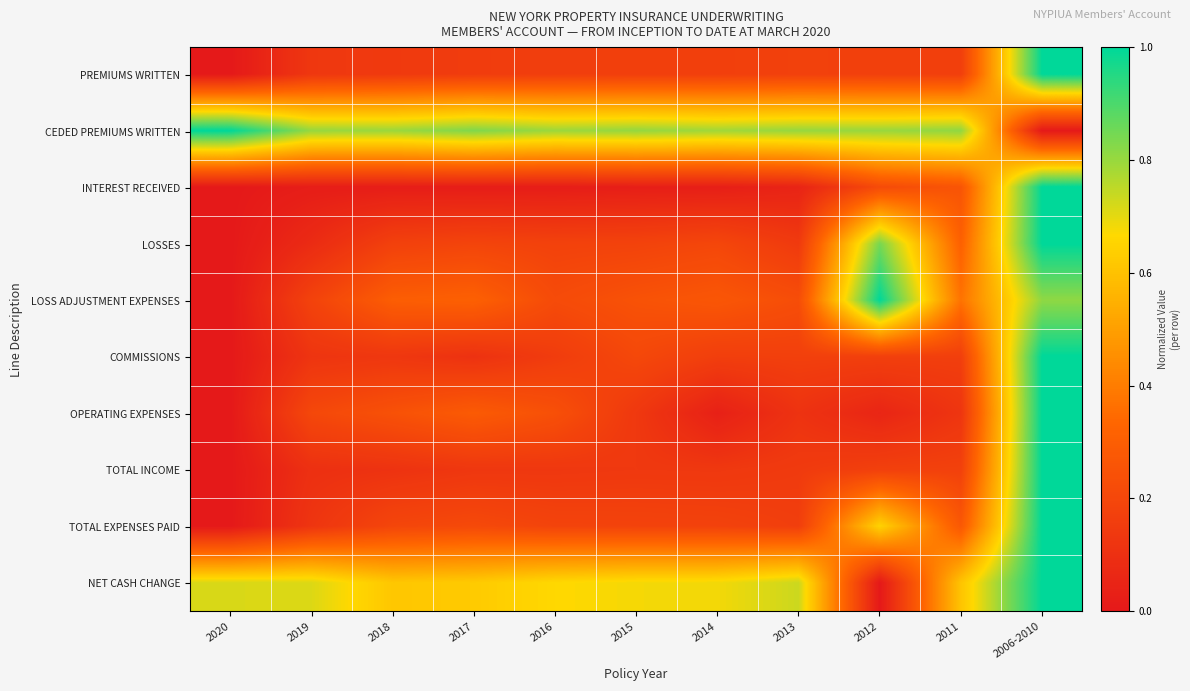

Reading left to right, list all the values displayed in this chart.

PREMIUMS WRITTEN: 2020=0.0	2019=0.1	2018=0.1	2017=0.2	2016=0.2	2015=0.2	2014=0.2	2013=0.2	2012=0.2	2011=0.2	2006-2010=1.0
CEDED PREMIUMS WRITTEN: 2020=1.0	2019=0.8	2018=0.8	2017=0.8	2016=0.8	2015=0.8	2014=0.8	2013=0.8	2012=0.8	2011=0.8	2006-2010=0.0
INTEREST RECEIVED: 2020=0.0	2019=0.0	2018=0.0	2017=0.0	2016=0.0	2015=0.0	2014=0.0	2013=0.0	2012=0.2	2011=0.3	2006-2010=1.0
LOSSES: 2020=0.0	2019=0.1	2018=0.2	2017=0.2	2016=0.2	2015=0.2	2014=0.2	2013=0.1	2012=0.8	2011=0.3	2006-2010=1.0
LOSS ADJUSTMENT EXPENSES: 2020=0.0	2019=0.2	2018=0.3	2017=0.3	2016=0.2	2015=0.2	2014=0.3	2013=0.2	2012=1.0	2011=0.4	2006-2010=0.8
COMMISSIONS: 2020=0.0	2019=0.1	2018=0.1	2017=0.1	2016=0.2	2015=0.2	2014=0.2	2013=0.2	2012=0.2	2011=0.2	2006-2010=1.0
OPERATING EXPENSES: 2020=0.0	2019=0.2	2018=0.2	2017=0.3	2016=0.2	2015=0.1	2014=0.0	2013=0.1	2012=0.1	2011=0.1	2006-2010=1.0
TOTAL INCOME: 2020=0.0	2019=0.1	2018=0.1	2017=0.1	2016=0.1	2015=0.1	2014=0.1	2013=0.1	2012=0.2	2011=0.2	2006-2010=1.0
TOTAL EXPENSES PAID: 2020=0.0	2019=0.1	2018=0.2	2017=0.2	2016=0.2	2015=0.2	2014=0.2	2013=0.2	2012=0.6	2011=0.3	2006-2010=1.0
NET CASH CHANGE: 2020=0.7	2019=0.7	2018=0.6	2017=0.6	2016=0.7	2015=0.7	2014=0.7	2013=0.7	2012=0.0	2011=0.6	2006-2010=1.0